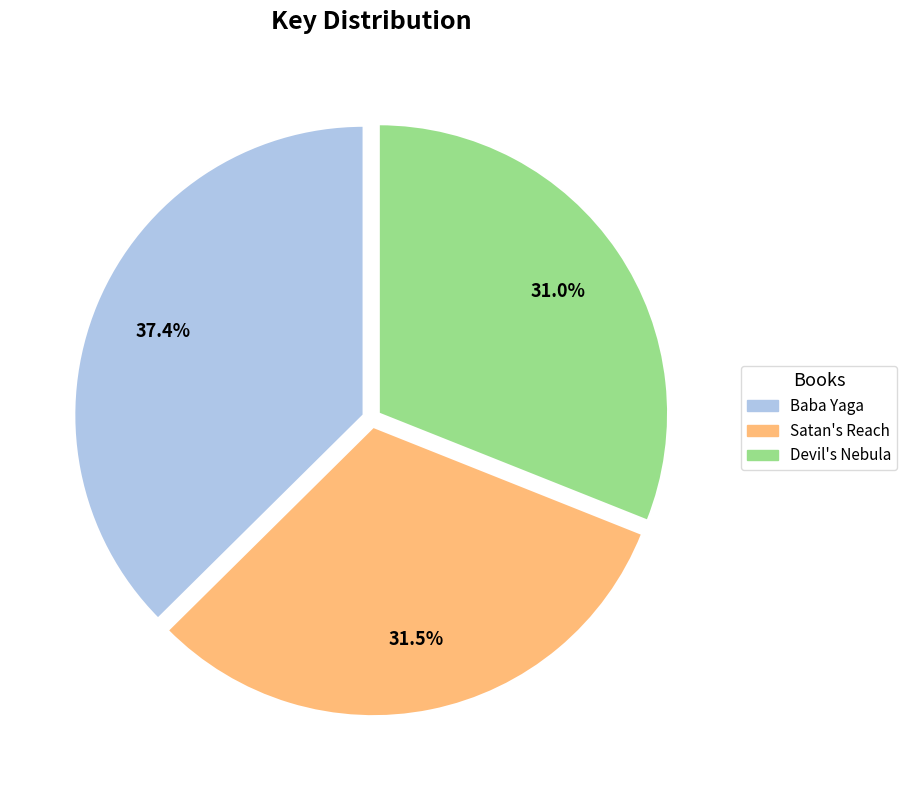

To the nearest percent, what is the difference between the largest and smallest slice percentages?

6%